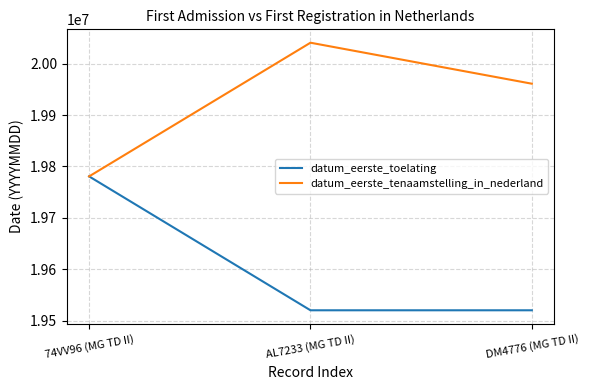

List the series in order of their peak value, lowest first.

datum_eerste_toelating, datum_eerste_tenaamstelling_in_nederland